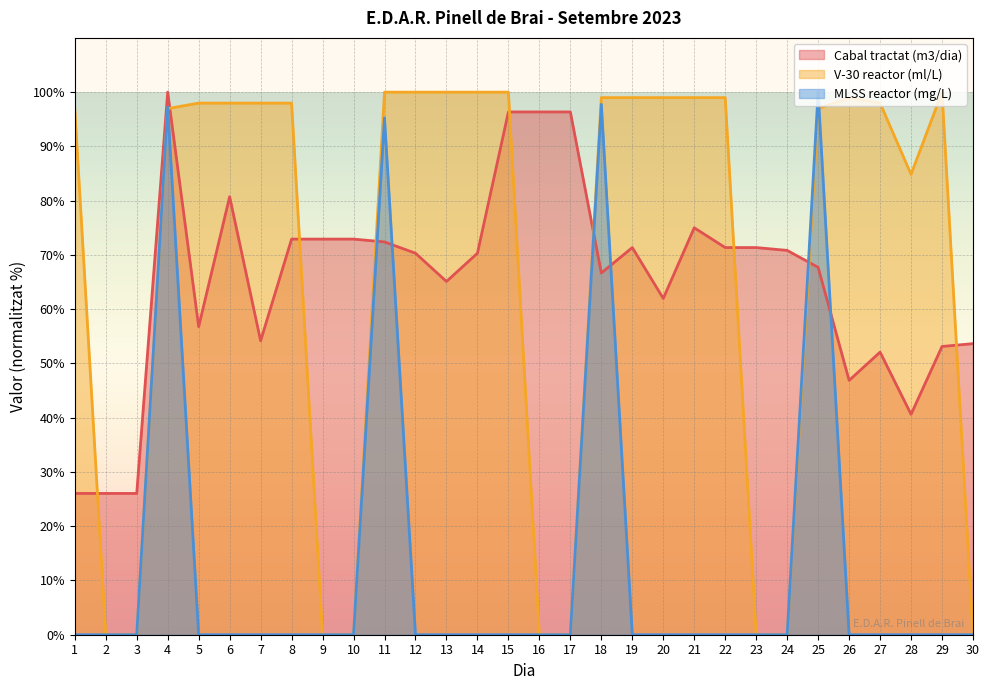

How many lines are shown in the chart?

3